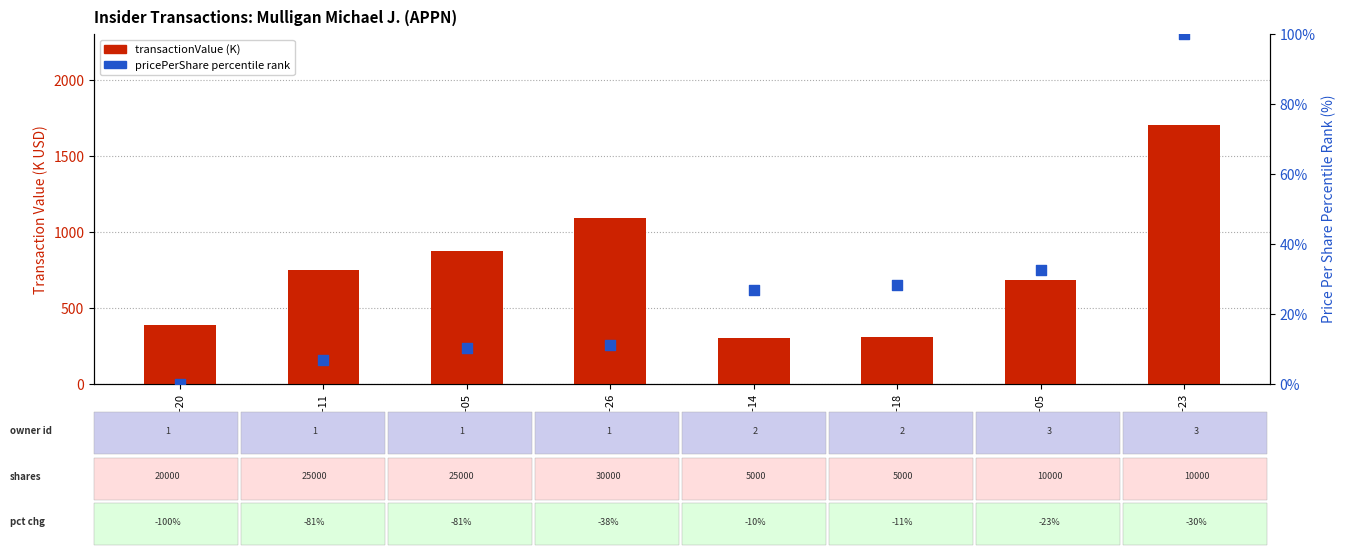

At how many categories does at least one series exceed 6?

8